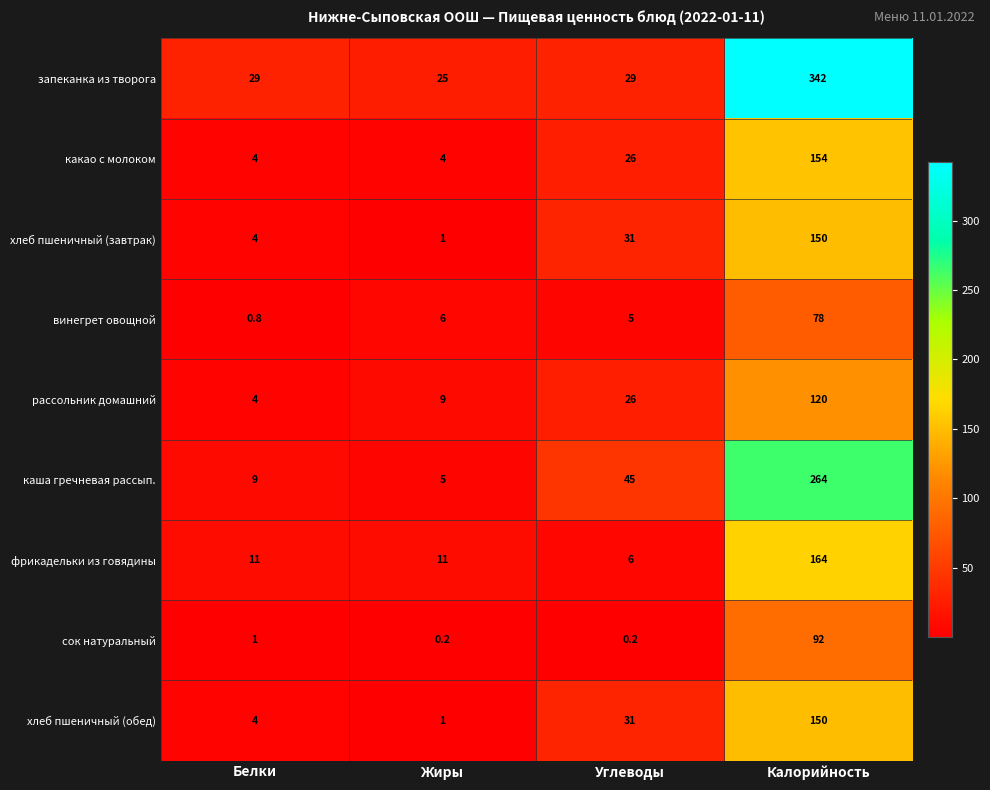

Is it true that винегрет овощной equals 9.7 at Жиры?

False